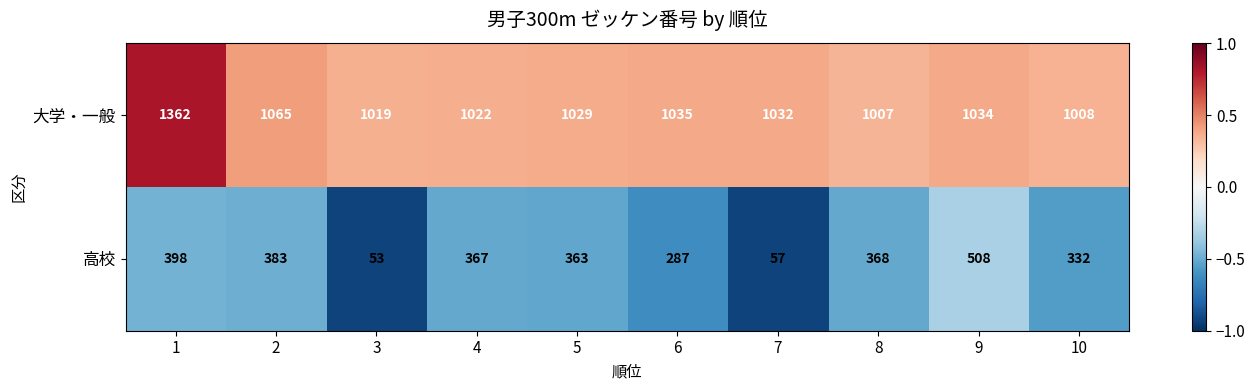

What is the sum of all 大学・一般 values?

10613